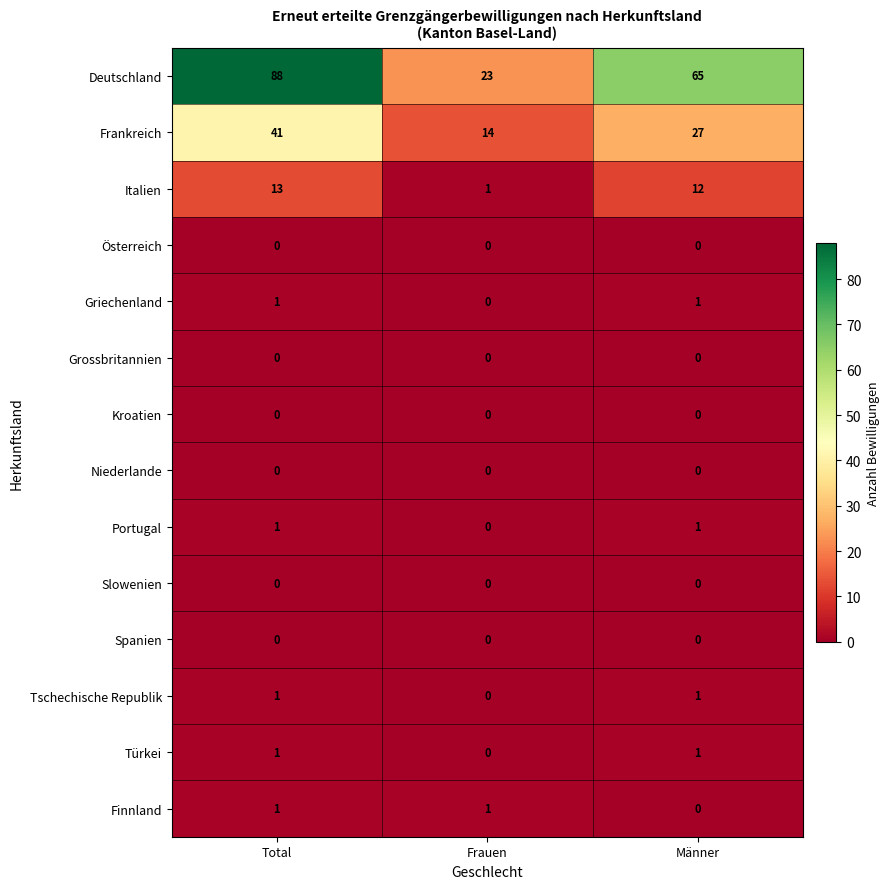

Which series has the largest total across all categories?

Deutschland